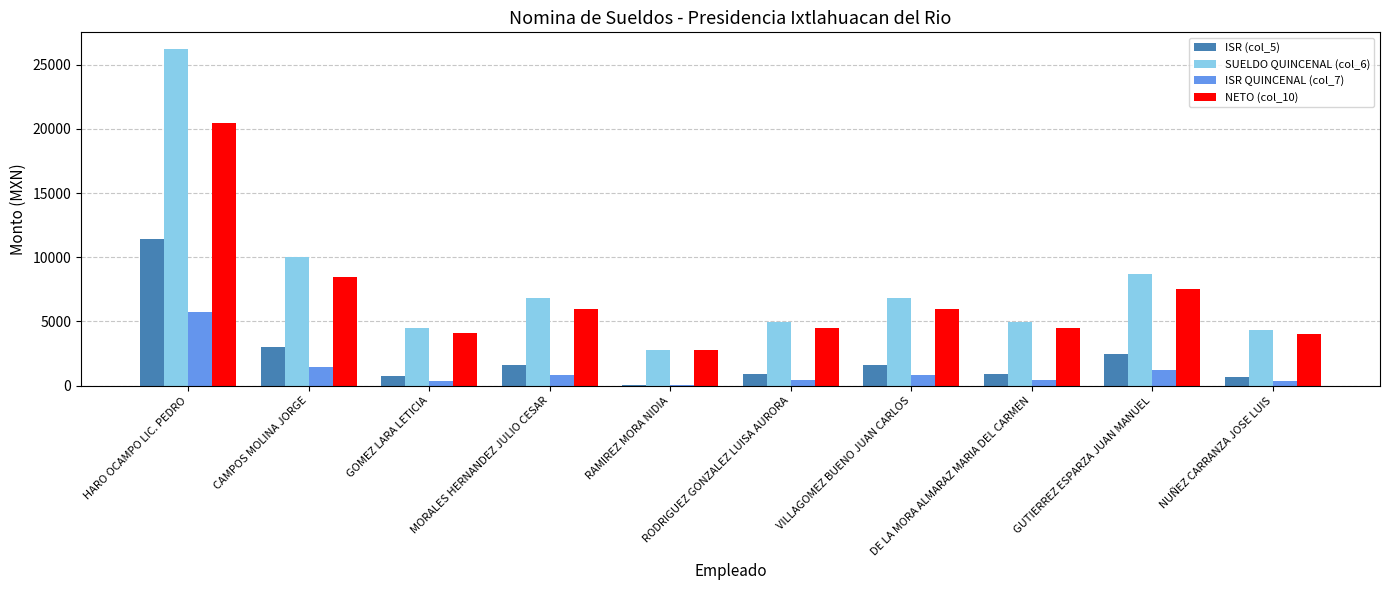

Which series has the largest total across all categories?

SUELDO QUINCENAL (col_6)